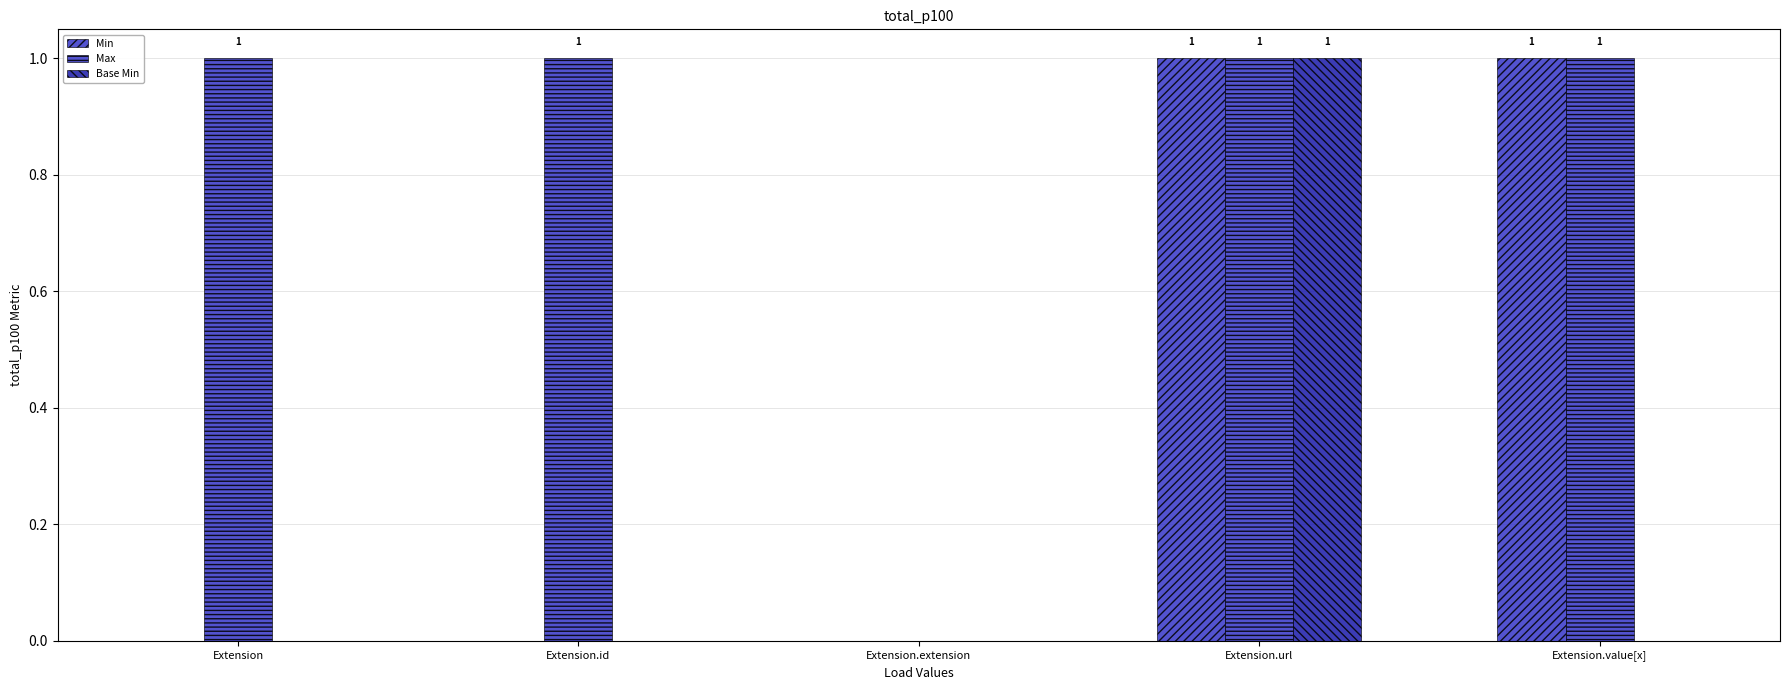

The Max series shows 1 at Extension.id. True or false?

True